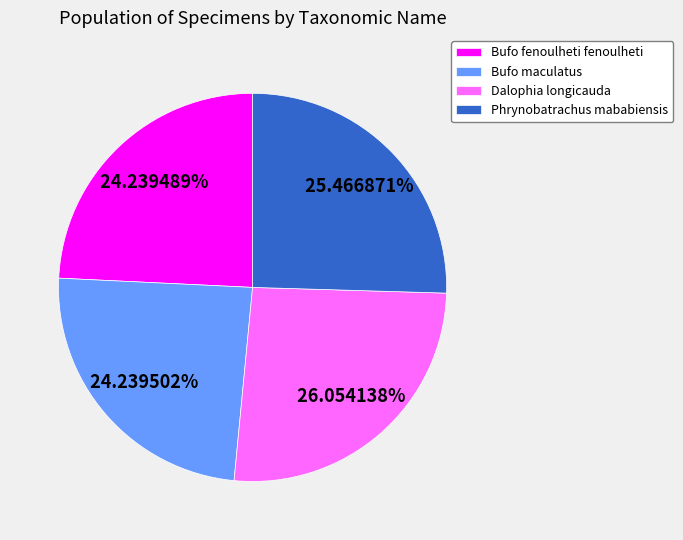

Is Dalophia longicauda the majority of the pie?

No